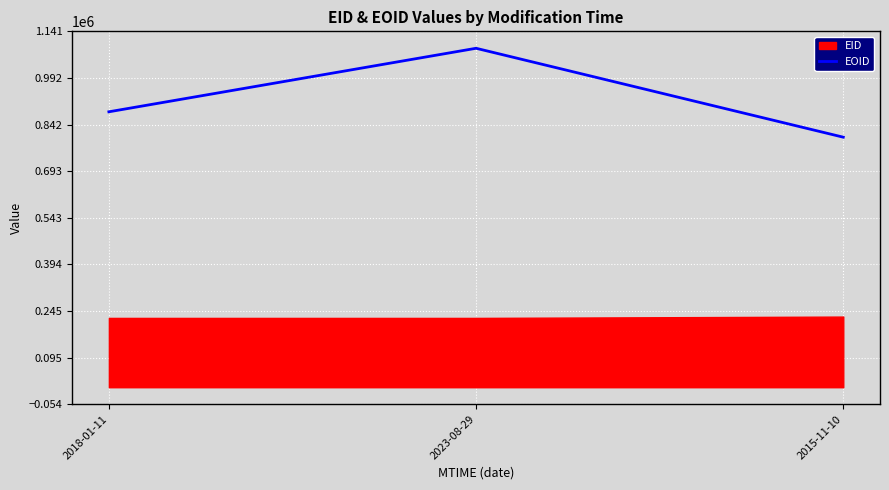

Which label corresponds to the largest value in the chart?

2023-08-29